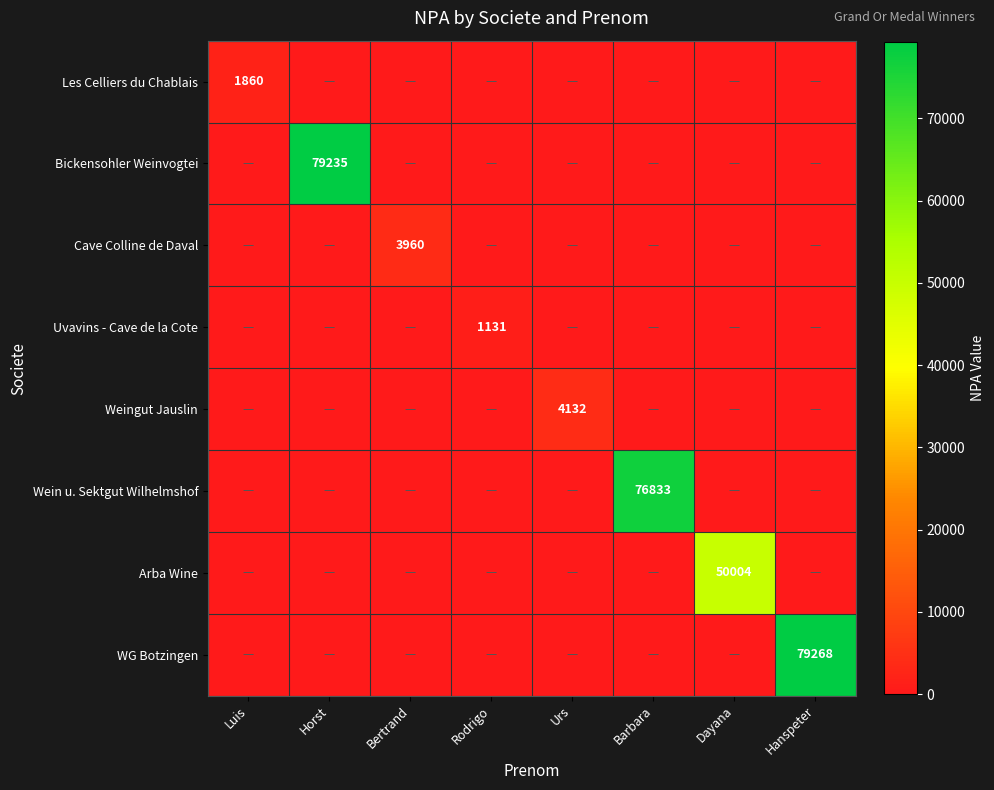

Is it true that Weingut Jauslin equals 5667 at Urs?

False